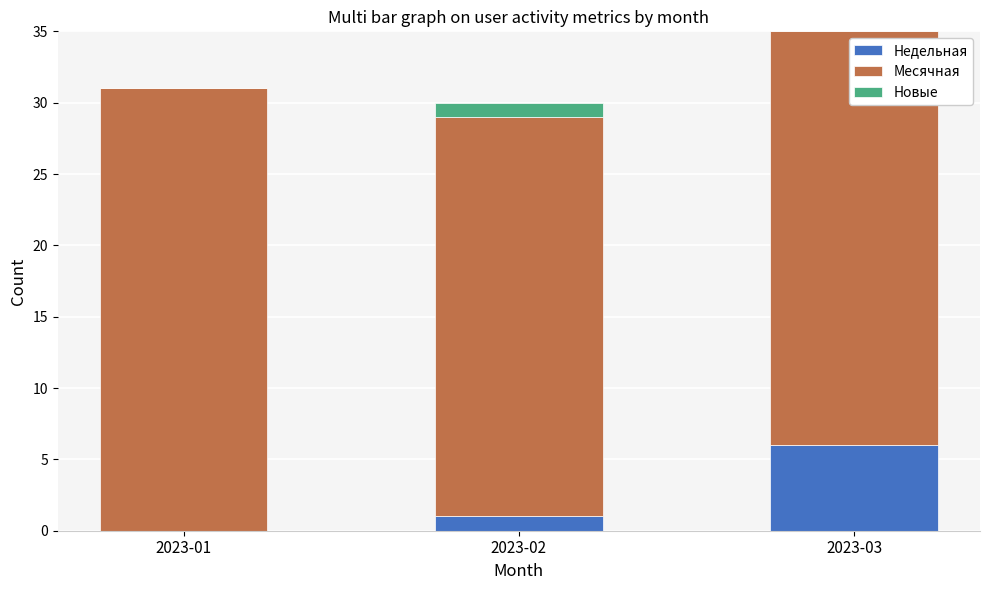

What are all the series names shown in the legend?

Недельная, Месячная, Новые